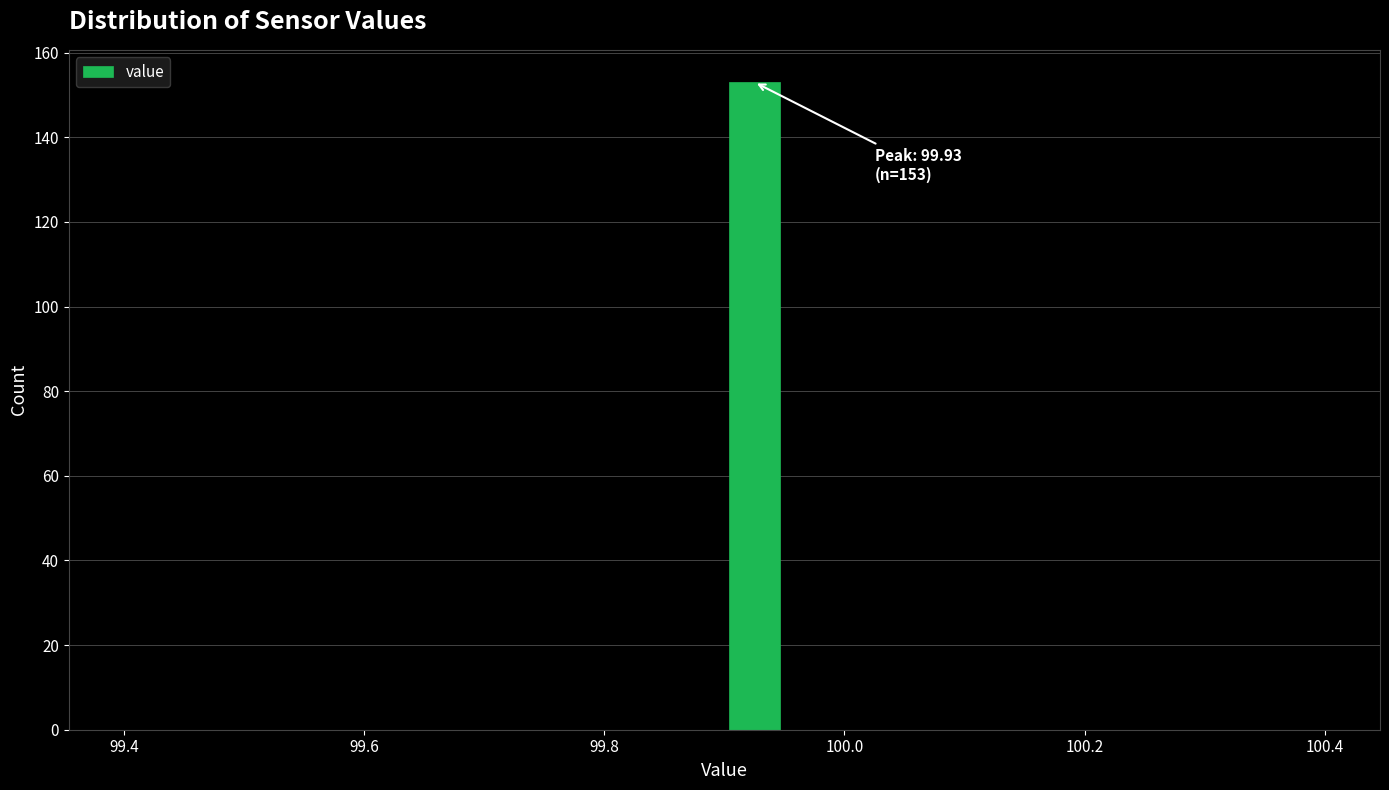

Around what value on the x-axis is the tallest bar? Give the approximate position of its centre, as read against the axis.

99.92